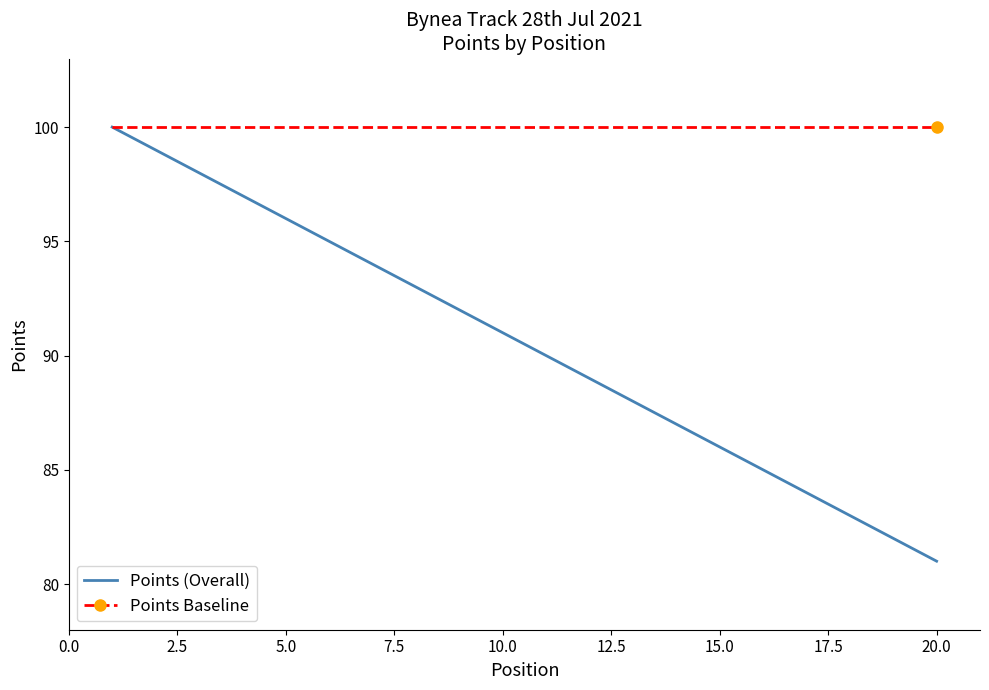

What is the smallest value displayed?

81